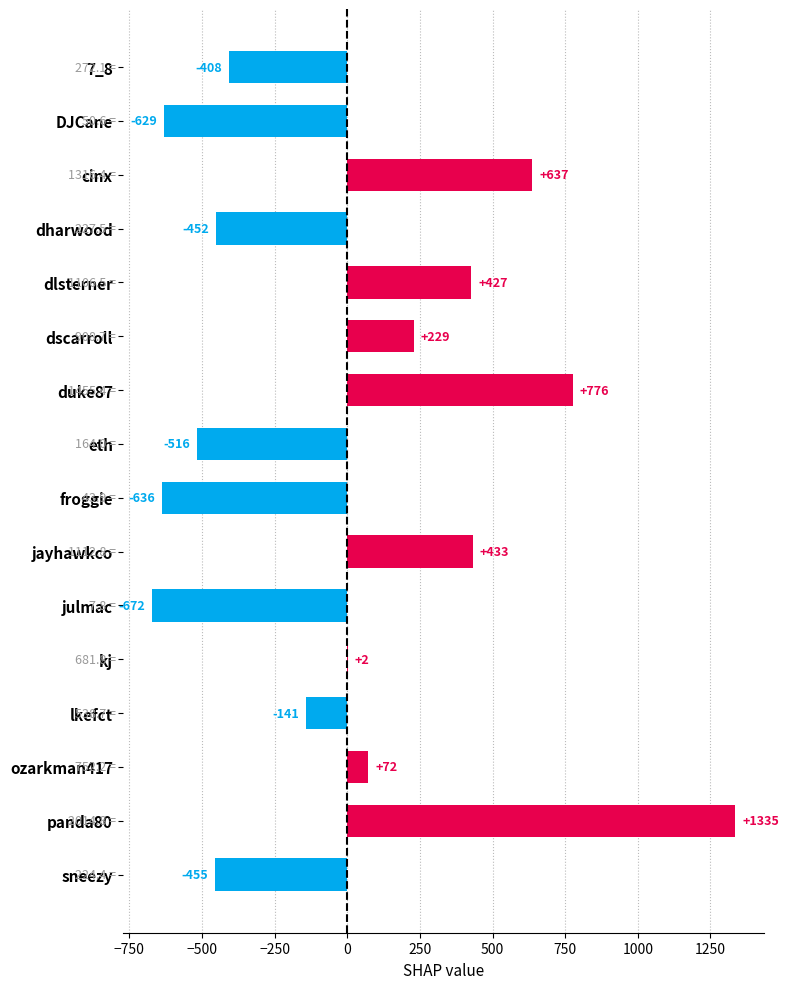

How many values are above zero?

8